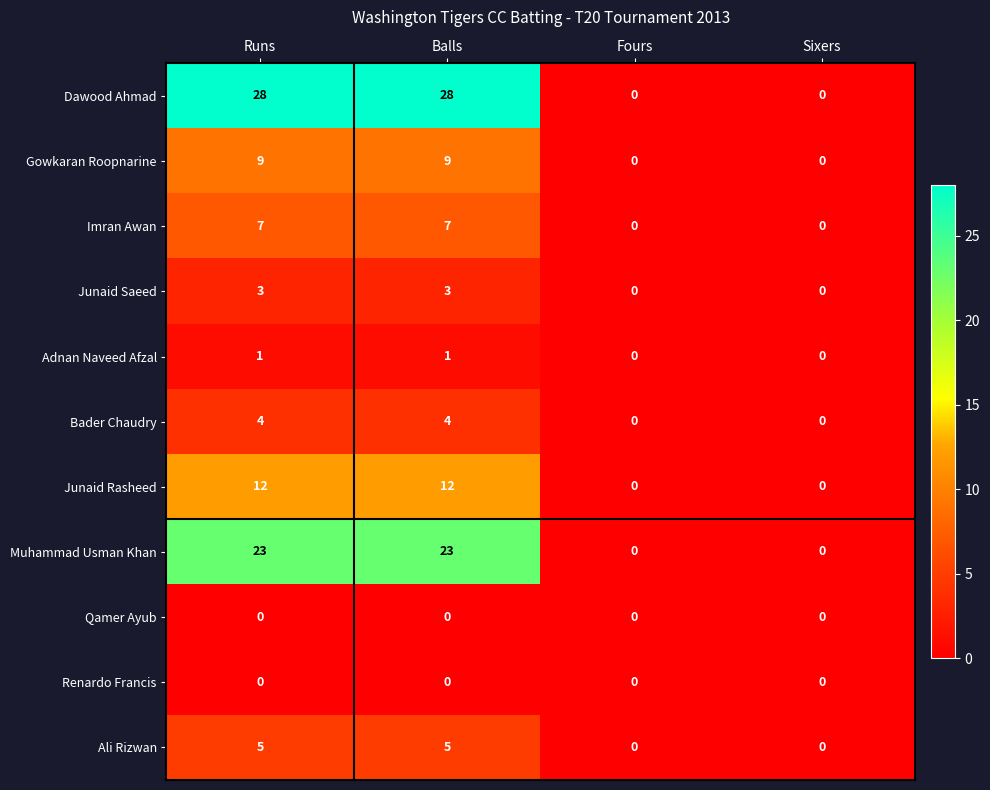

What is the difference between the maximum and minimum values in the Gowkaran Roopnarine series?

9